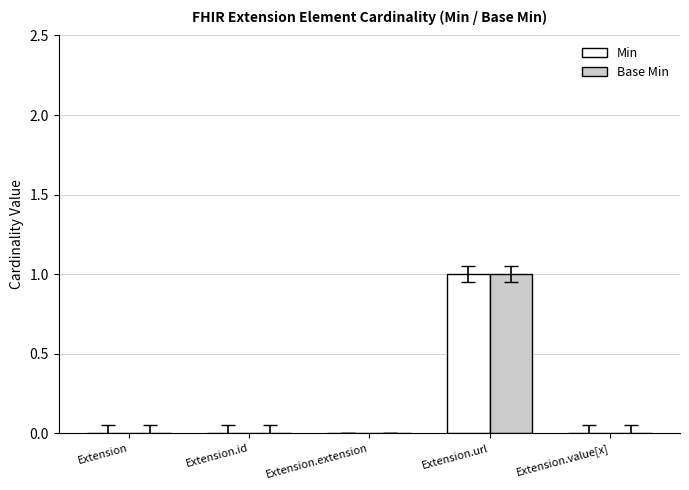

At which category is the sum across all series the highest?

Extension.url